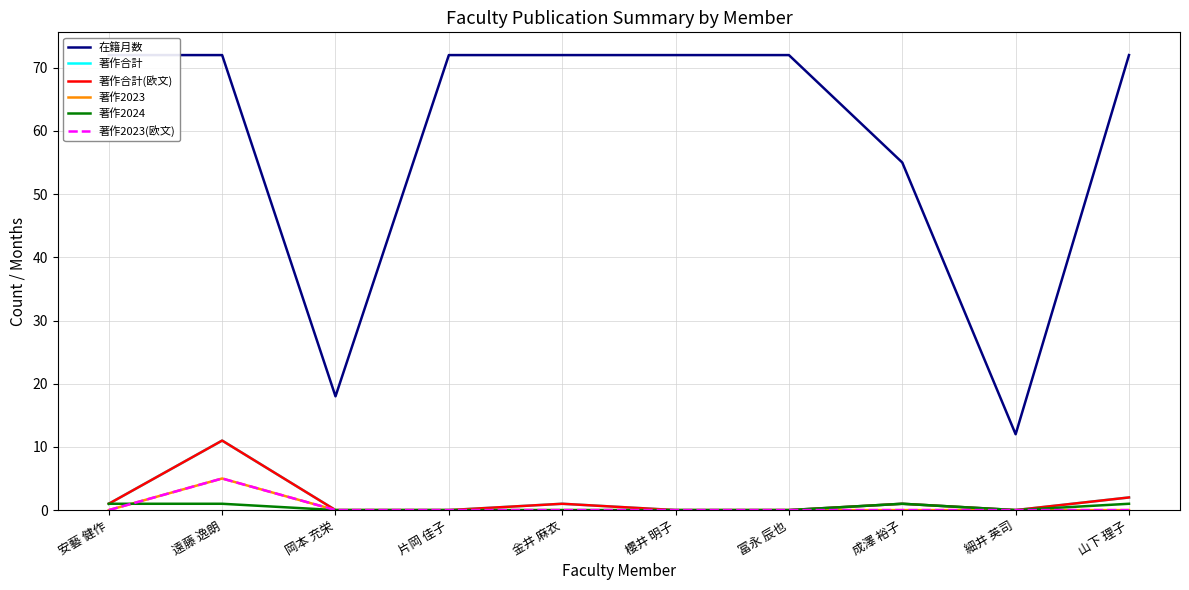

What are all the series names shown in the legend?

在籍月数, 著作合計, 著作合計(欧文), 著作2023, 著作2024, 著作2023(欧文)